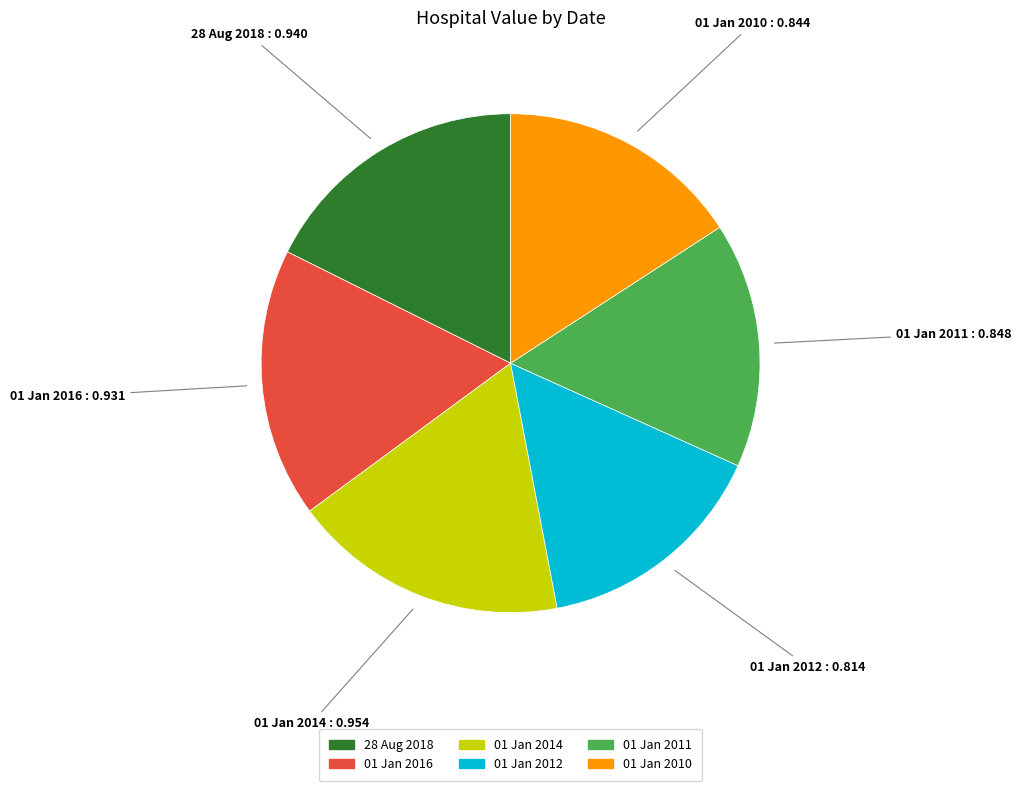

Do 01 Jan 2016 and 28 Aug 2018 together represent more than half of the pie?

No